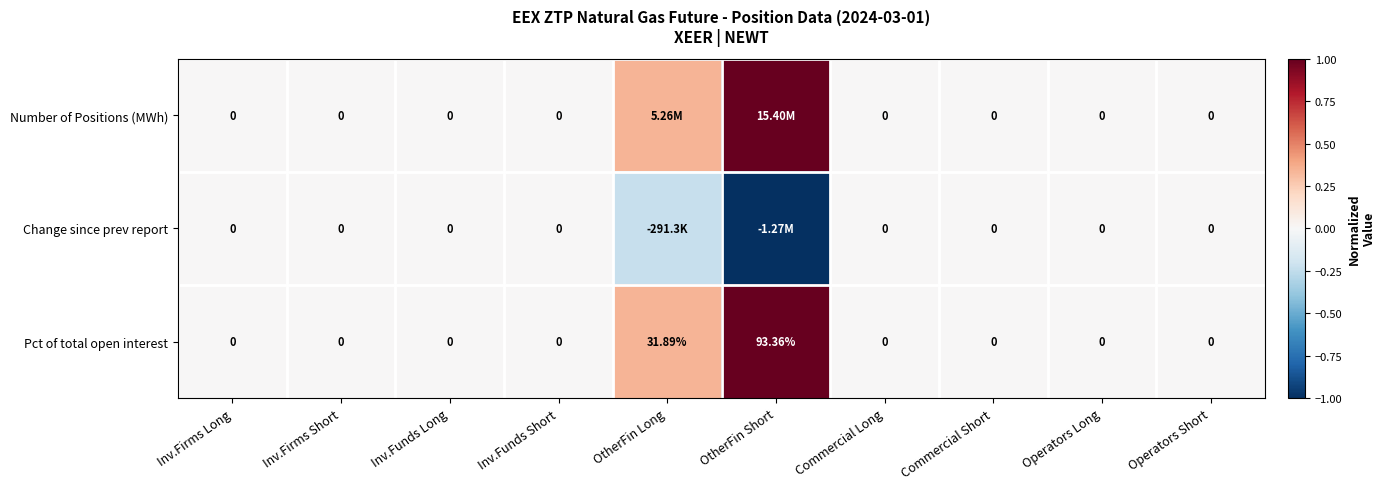

Where is Pct of total open interest nearest to the value 46?

OtherFin Long